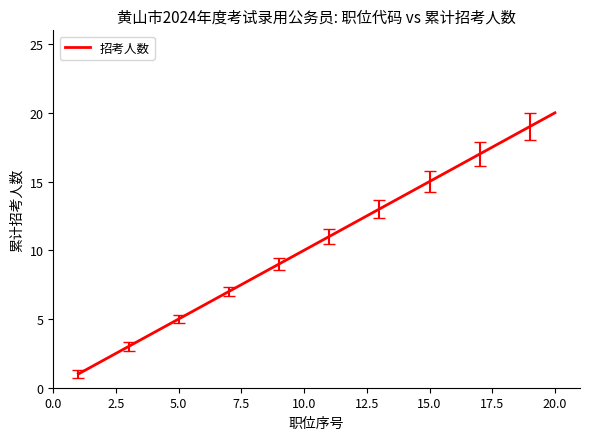

What is the maximum value shown in the chart?

20